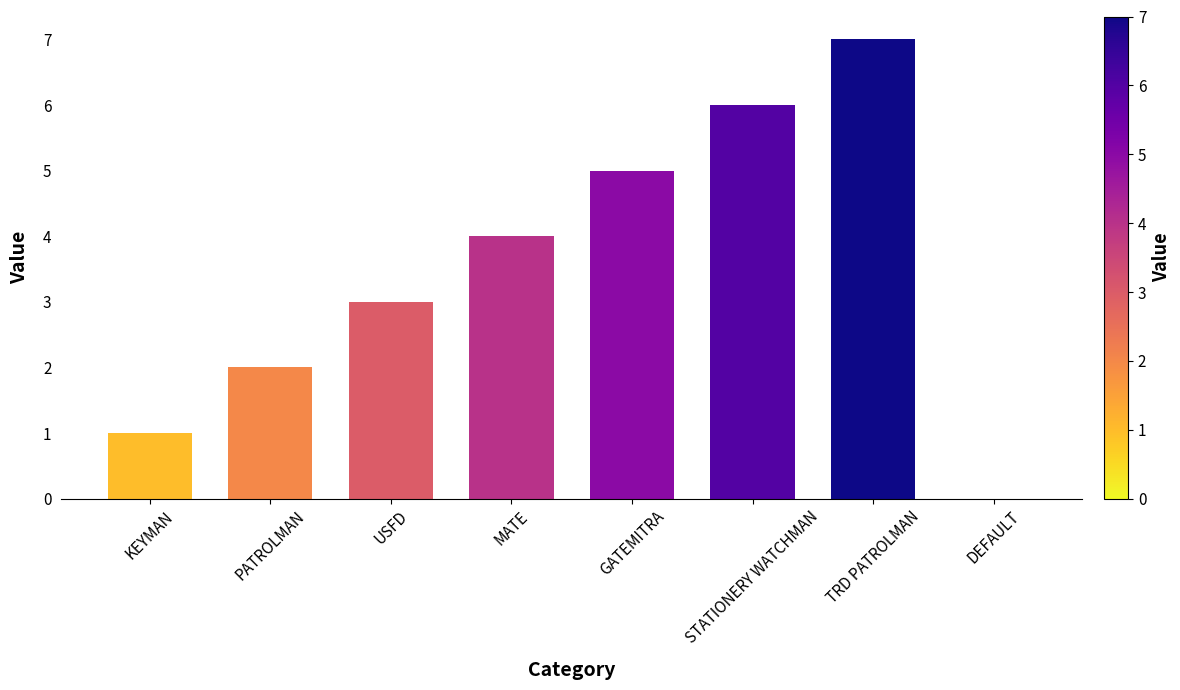

Reading left to right, transcribe all the data shown in this chart.

1	2	3	4	5	6	7	0